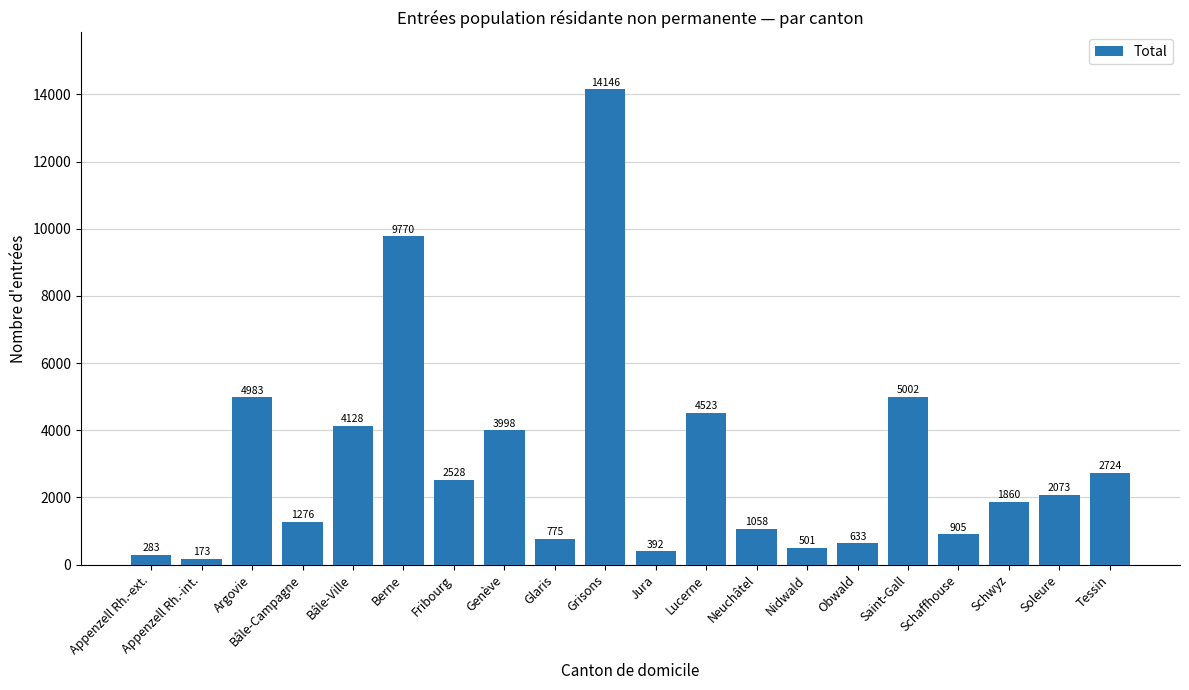

What position from the left is Jura?

11